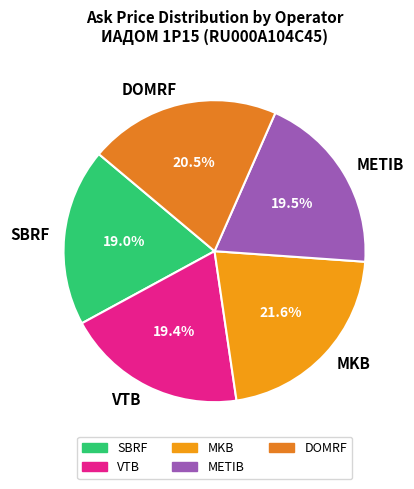

What is the ratio of the value at DOMRF to the value at SBRF?

1.1